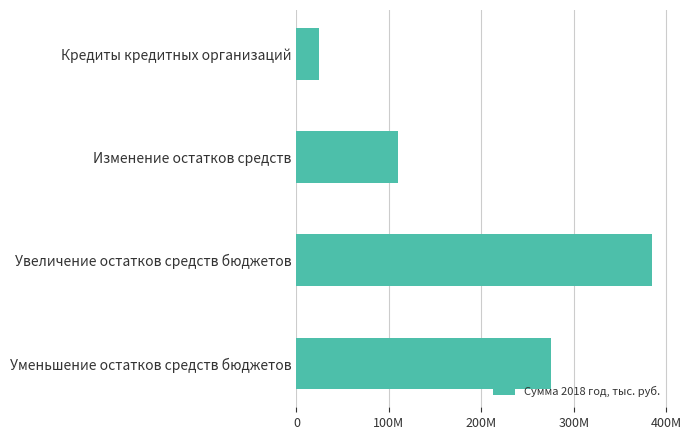

What is the difference between the second highest and minimum values?

250587